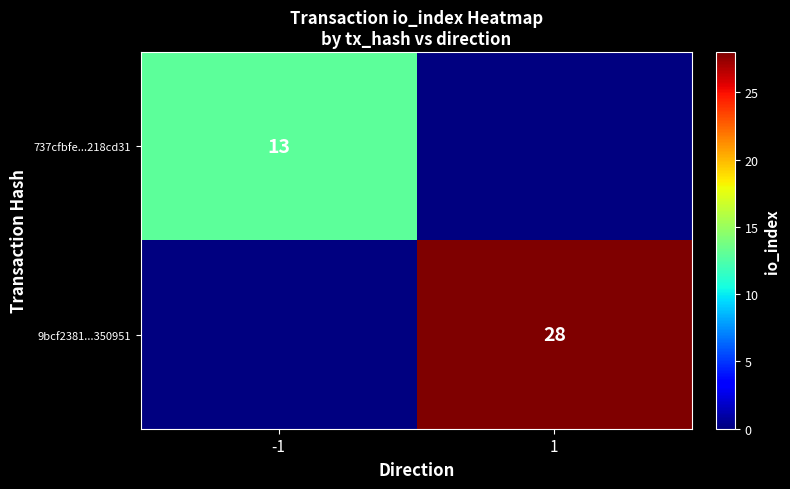

Between -1 and 1, which is larger?

1